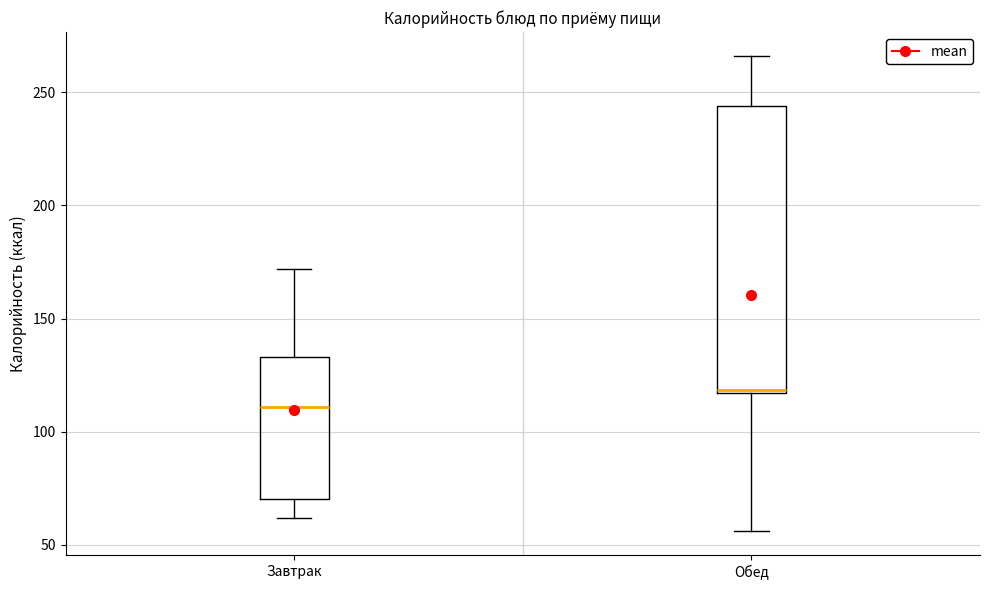

Reading left to right, transcribe this box plot: for each box, give where its median line is, the range the box spans, and where its two whiskers end, as read against the y-axis. The values are not printed on the chart, so give them approximately, as read against the axis.

Завтрак: median 110, box 70 to 135, whiskers 60 to 170
Обед: median 120, box 115 to 245, whiskers 55 to 265